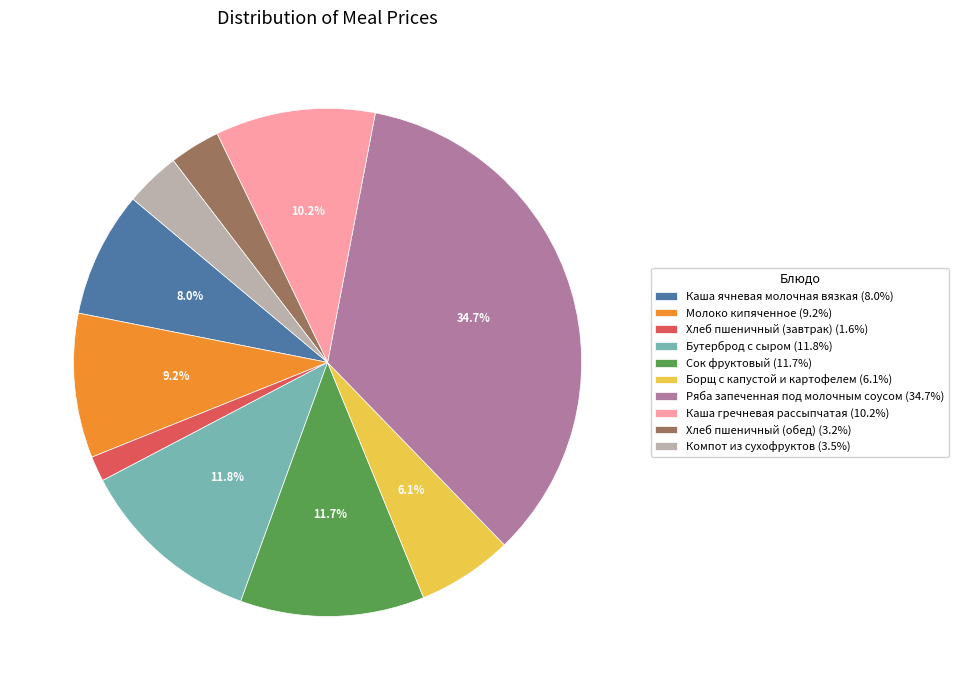

What is the largest slice in the pie chart?

Ряба запеченная под молочным соусом